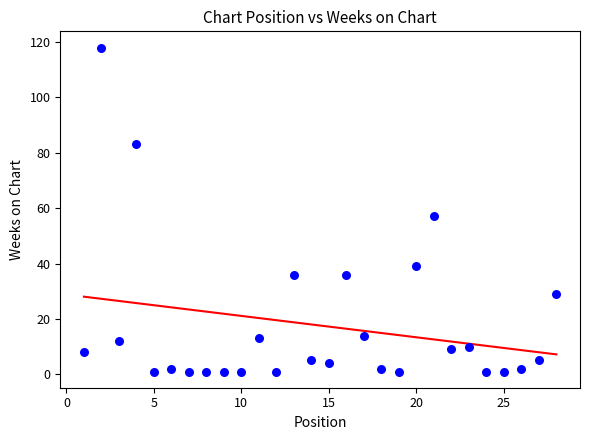

What Y value in the scatter plot is closest to 59?

57